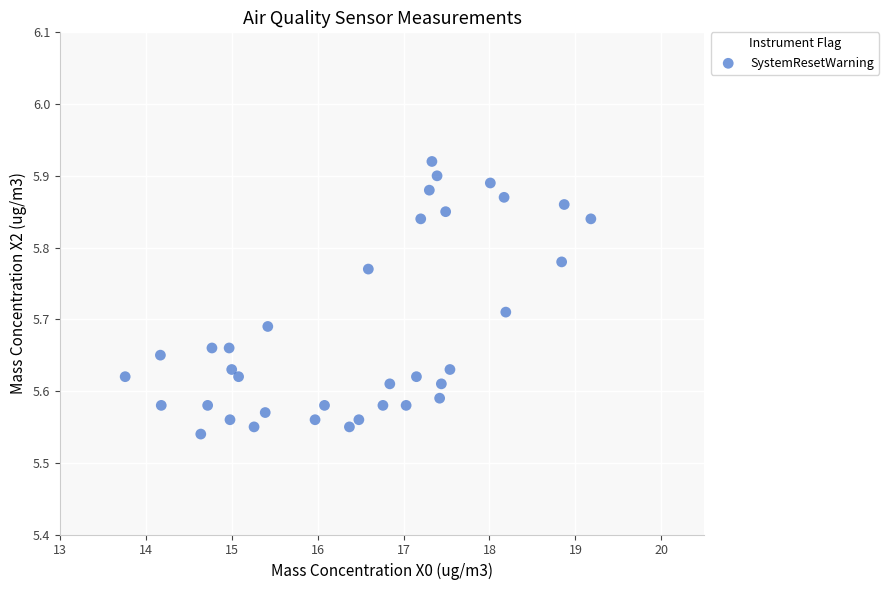

What is the range of X values (max minus min)?

5.4